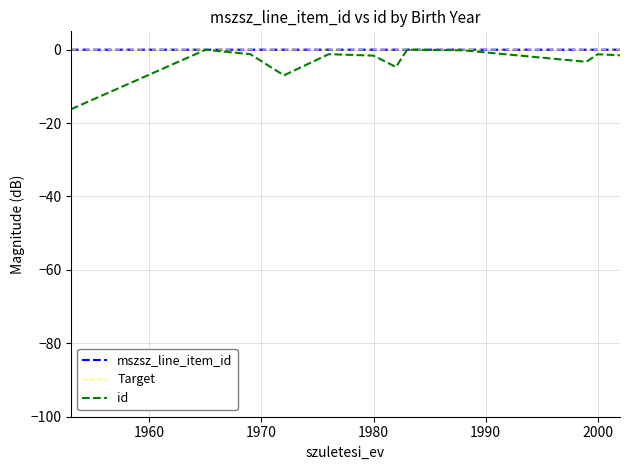

Reading left to right, what are all the values shown in this chart?

mszsz_line_item_id: 0.0	0.0	0.0	0.0	-0.0	-0.0	0.0	0.0	0.0	-0.0	0.0	-0.0
Target: 0.0	0.0	0.0	0.0	-0.0	-0.0	0.0	0.0	0.0	-0.0	0.0	-0.0
id: -16.2	-0.0	-1.2	-7.0	-1.2	-1.6	-4.7	0.0	-0.2	-3.3	-1.2	-1.5